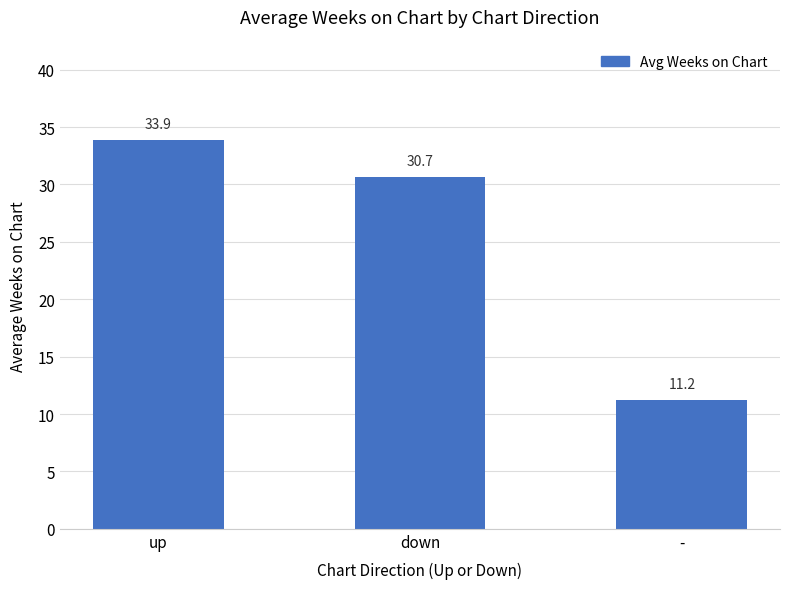

What is the difference between the maximum and second lowest values?

3.2